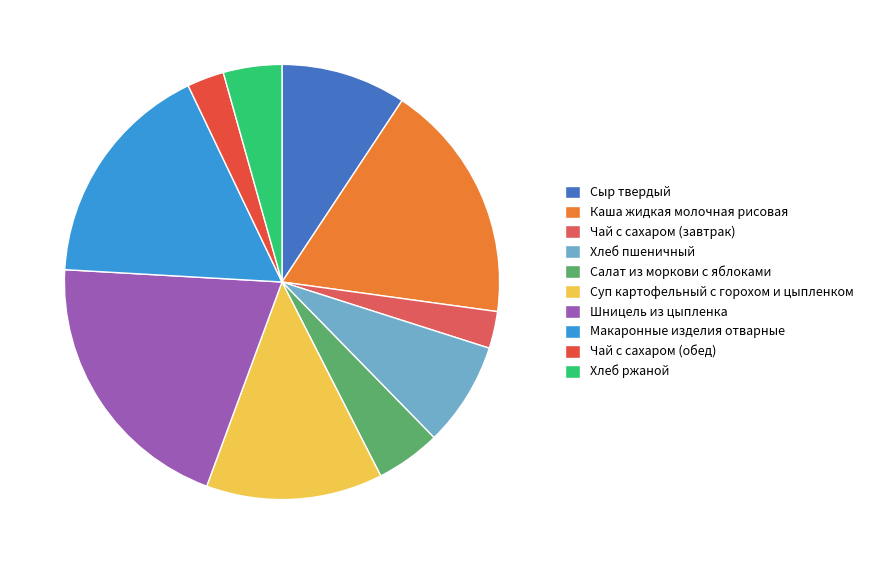

To the nearest percent, what portion does Хлеб ржаной represent?

4%